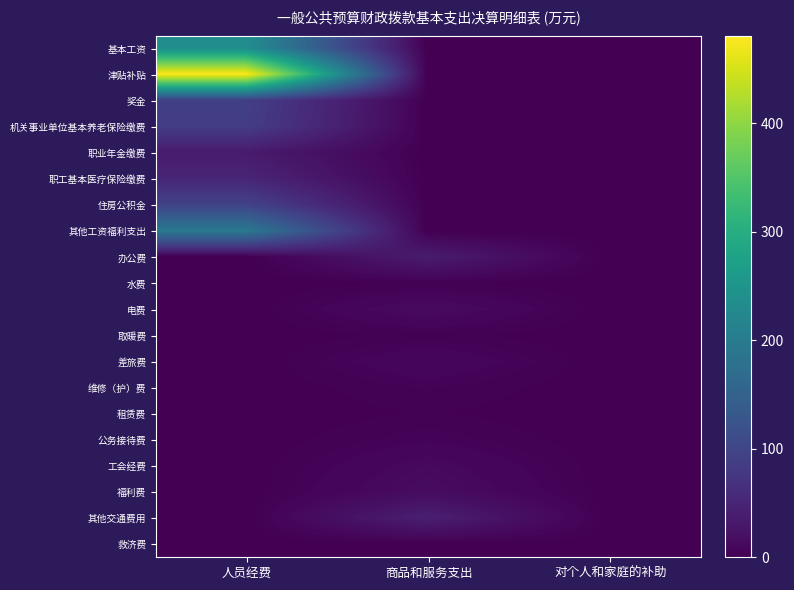

Between 人员经费 and 商品和服务支出, which series saw the biggest shift?

津贴补贴